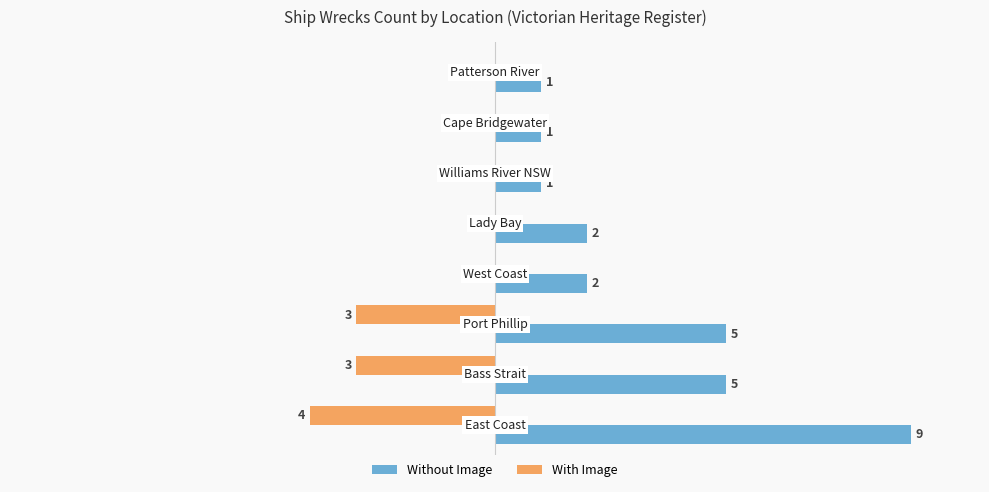

Which series has the largest total across all categories?

Without Image